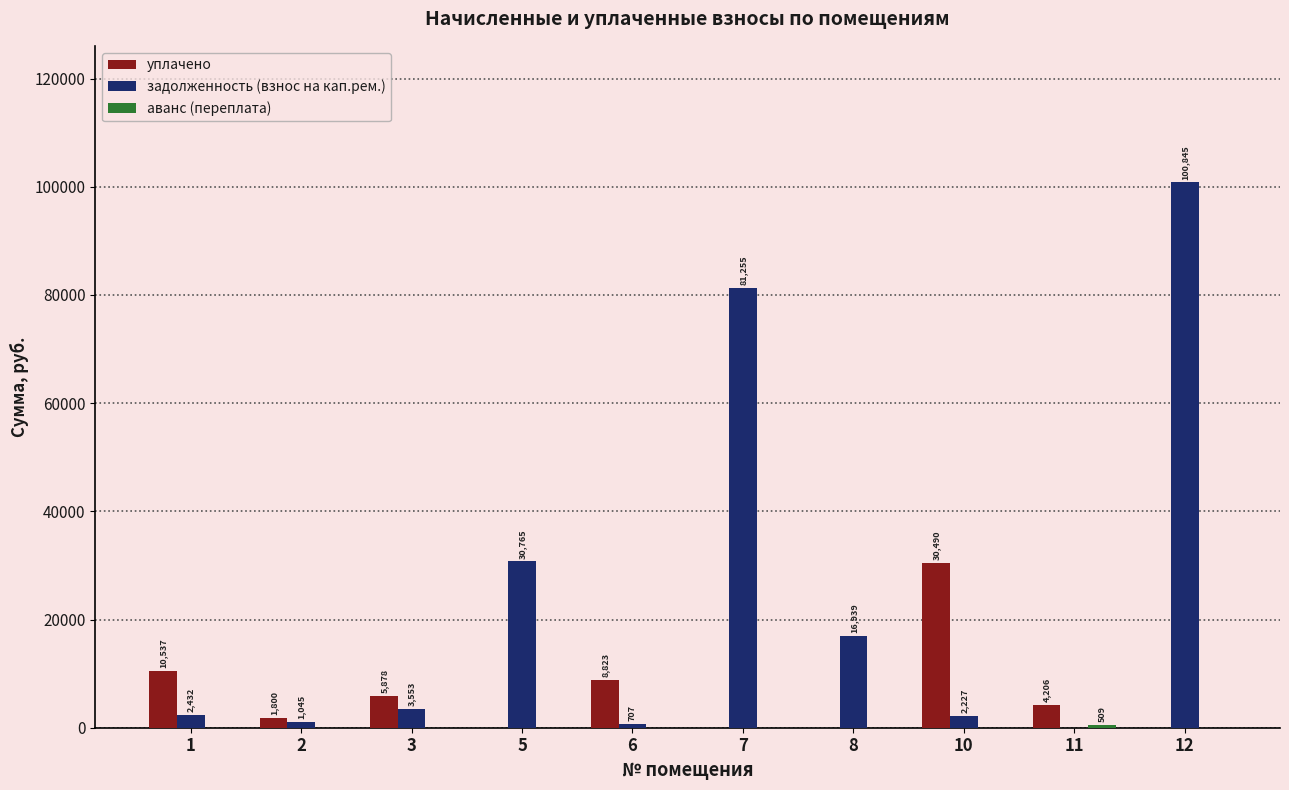

The value of уплачено at 12 is 0.0. True or false?

True